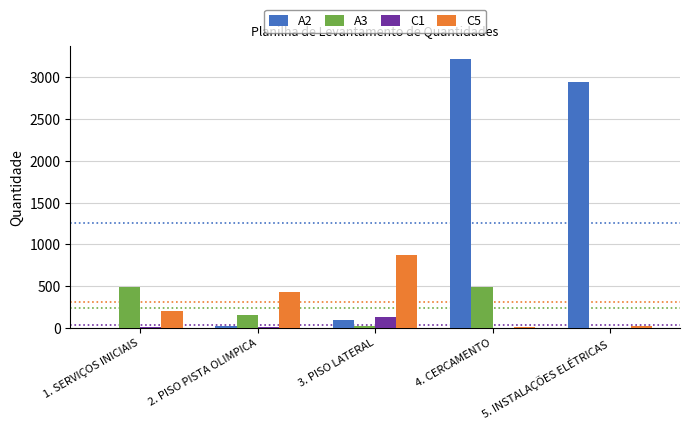

Which category has the highest value across all series?

4. CERCAMENTO